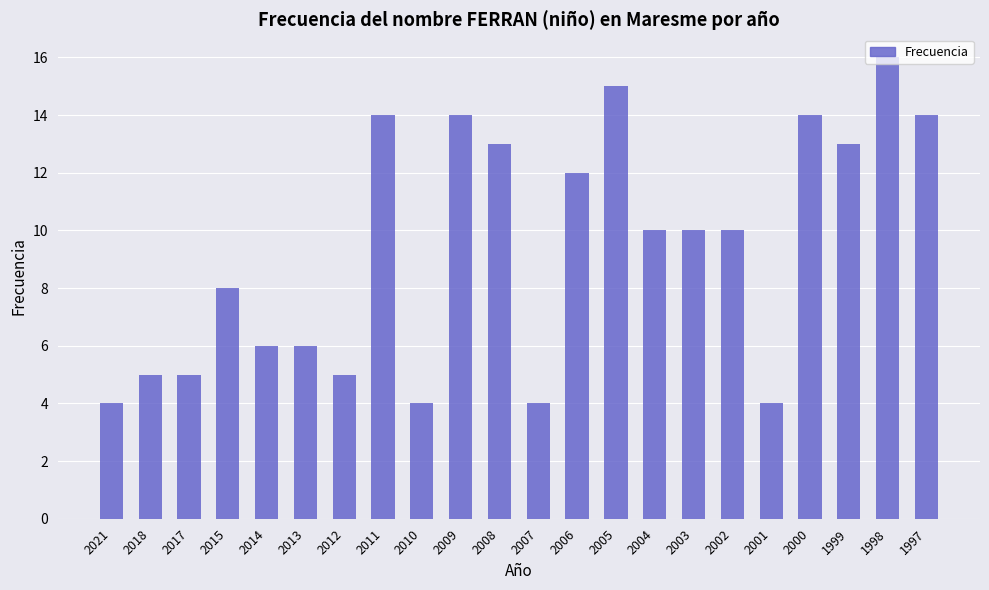

What is the ratio of the value at 2014 to the value at 2000?

0.4